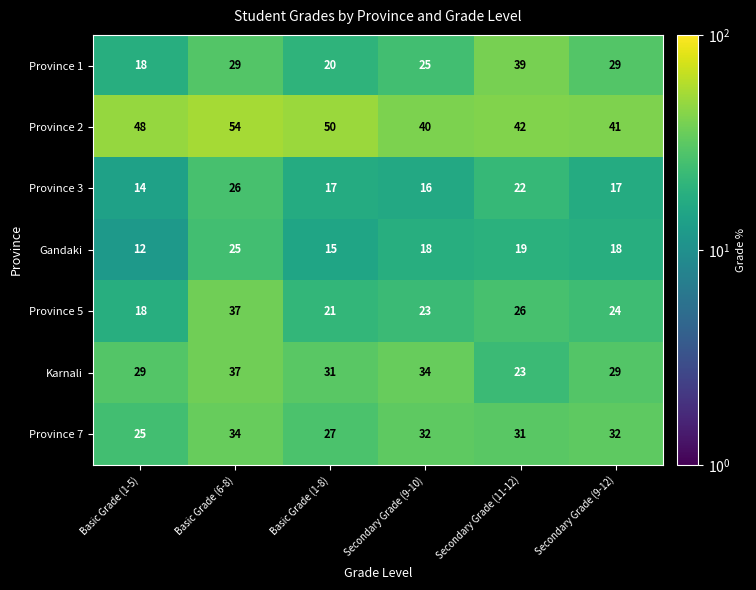

What is the total value across all series at Basic Grade (1-5)?

164